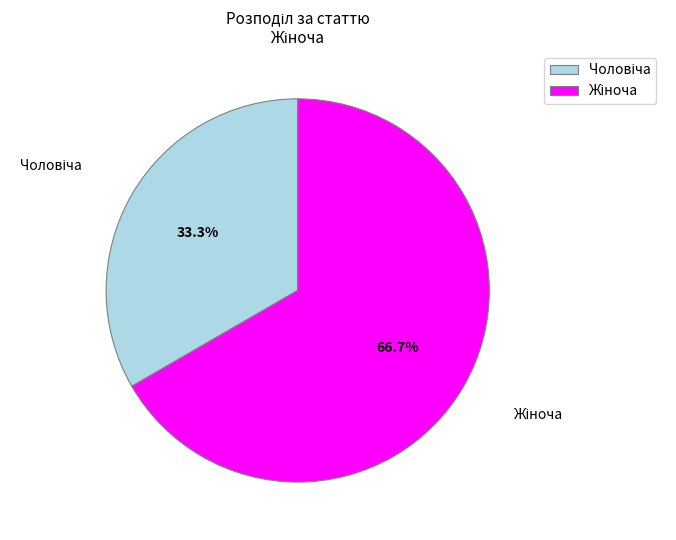

Does any single category account for the majority?

Yes